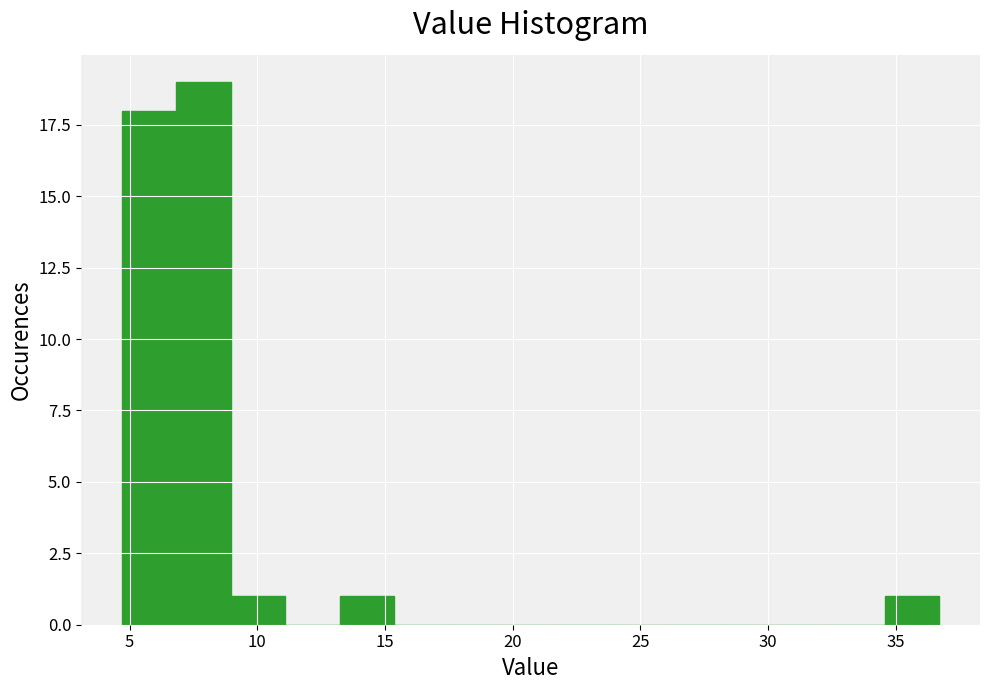

Which range on the x-axis has the tallest bar?

7.0 to 9.0